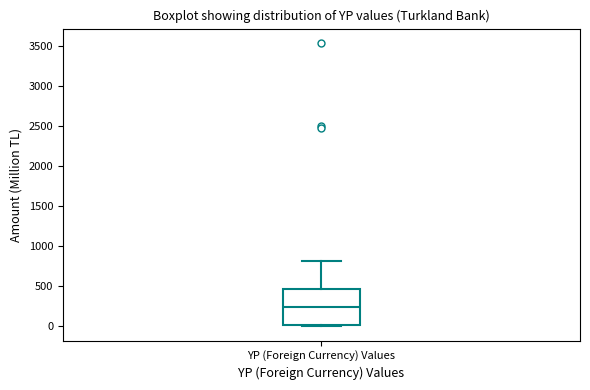

Read this box plot against the y-axis: the position of the median line, the range covered by the box, and the ends of both whiskers. The values are not printed on the chart, so give them approximately, as read against the axis.

median 250, box 0 to 450, whiskers 0 to 800